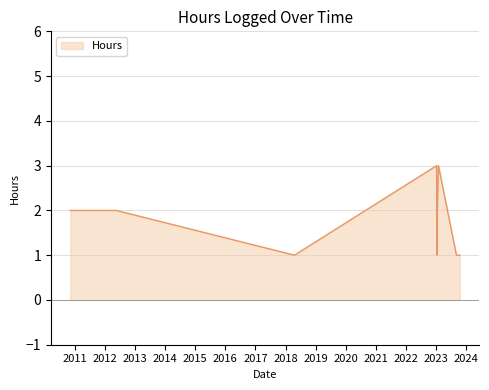

What is the maximum value shown in the chart?

3